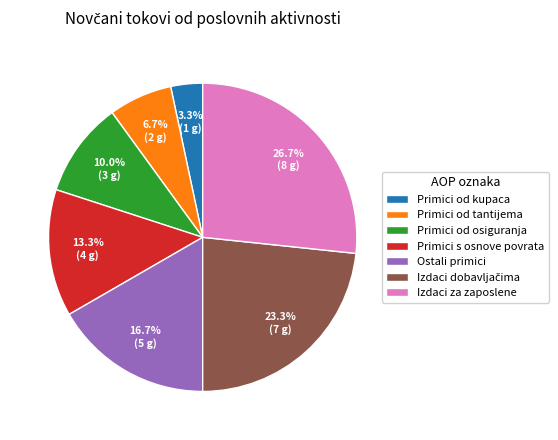

Is there a majority slice in this chart?

No